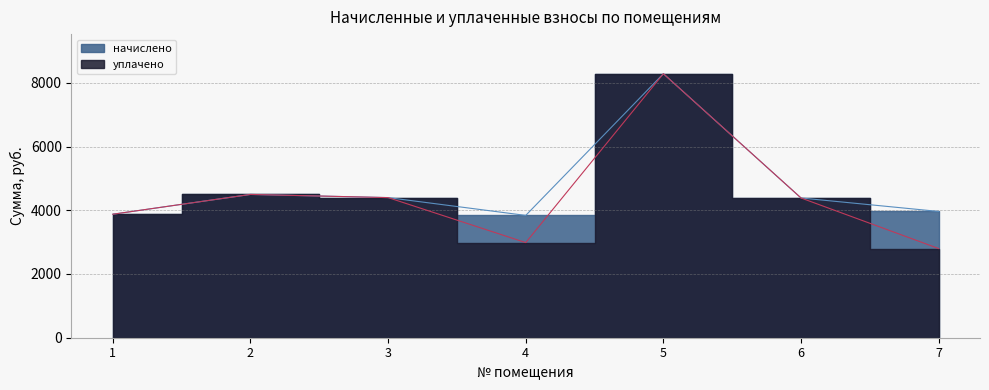

At which label is уплачено closest to 5540?

2